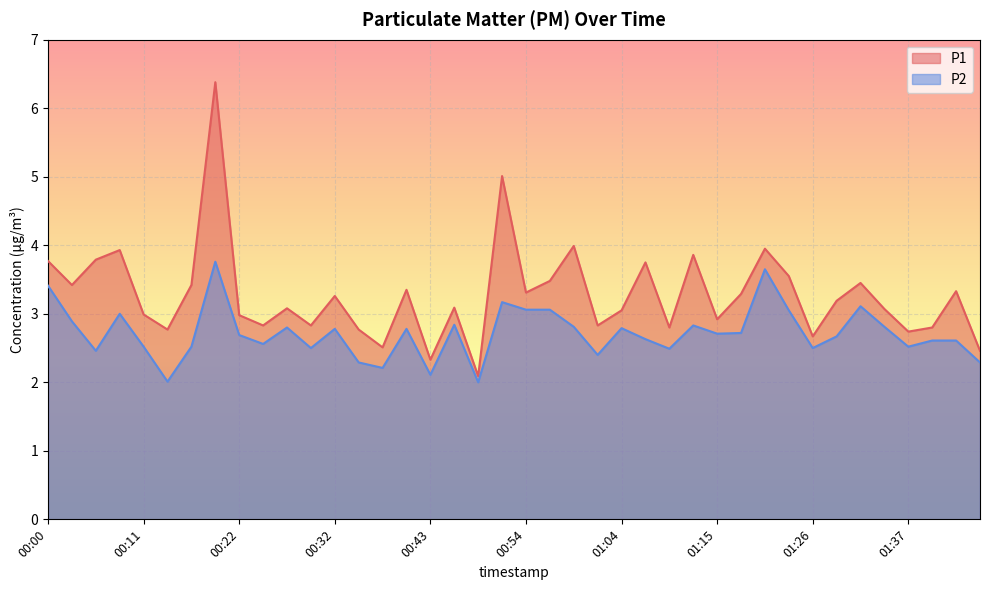

List the series in order of their peak value, highest first.

P1, P2